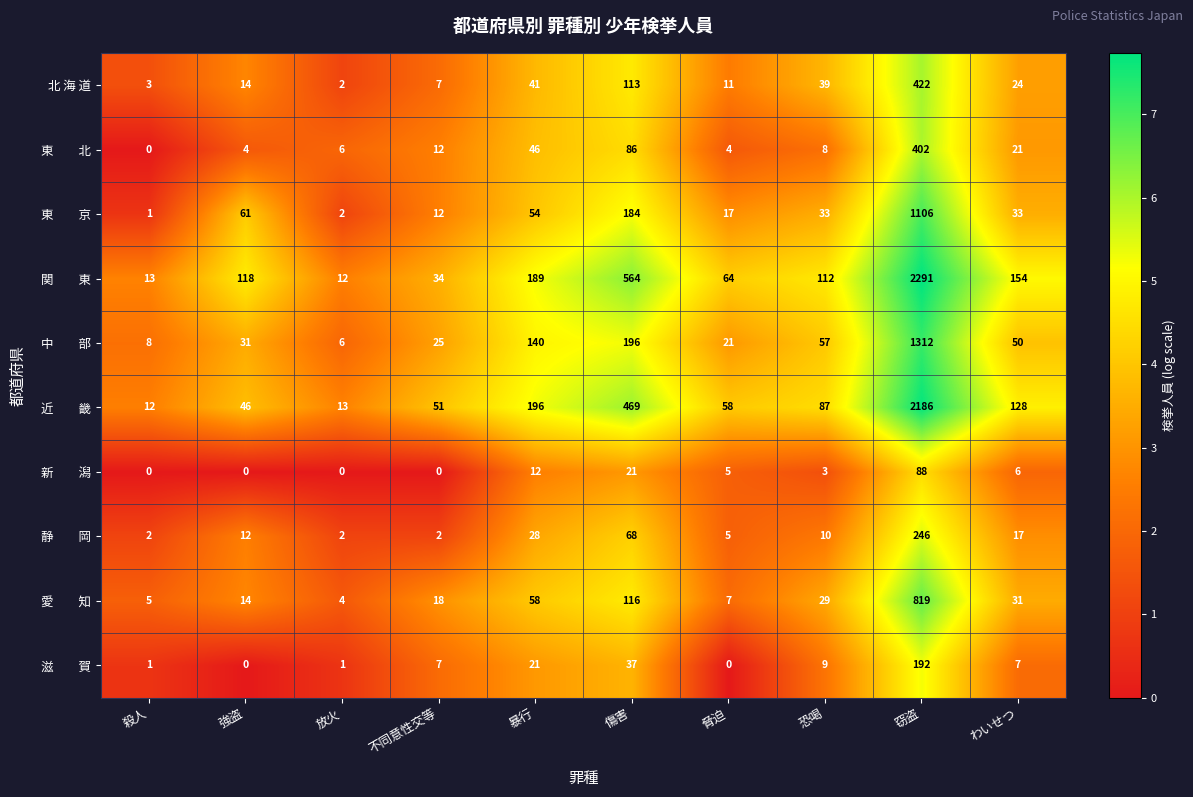

What is the greatest value displayed?

2291